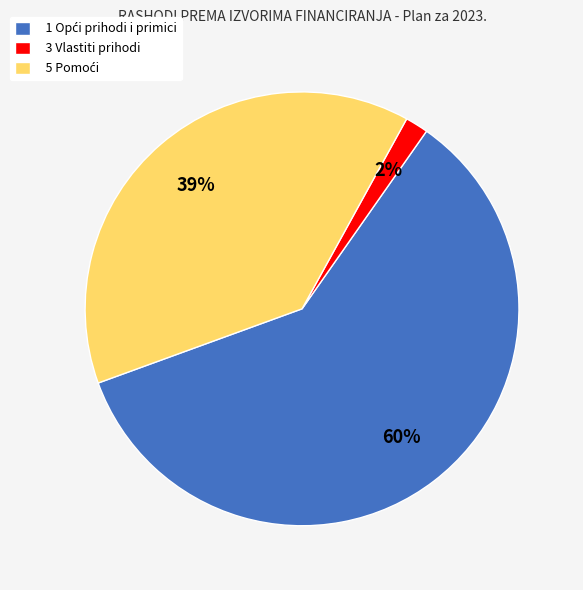

The 3 Vlastiti prihodi slice represents 2% of the pie. True or false?

True